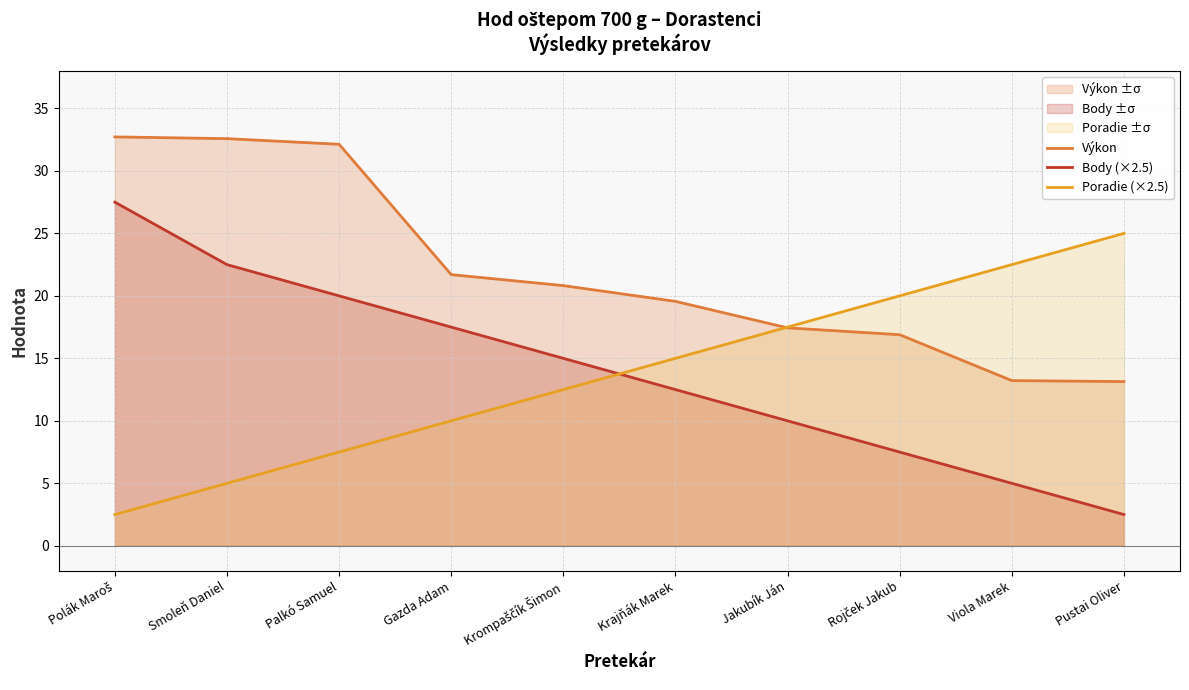

Read the Výkon value at Viola Marek.

13.2